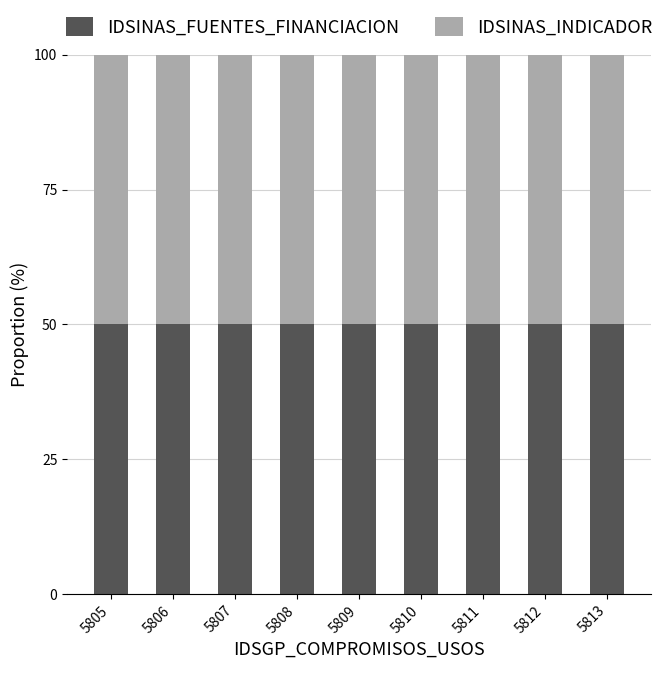

What is the highest value of the IDSINAS_FUENTES_FINANCIACION series?

50.1